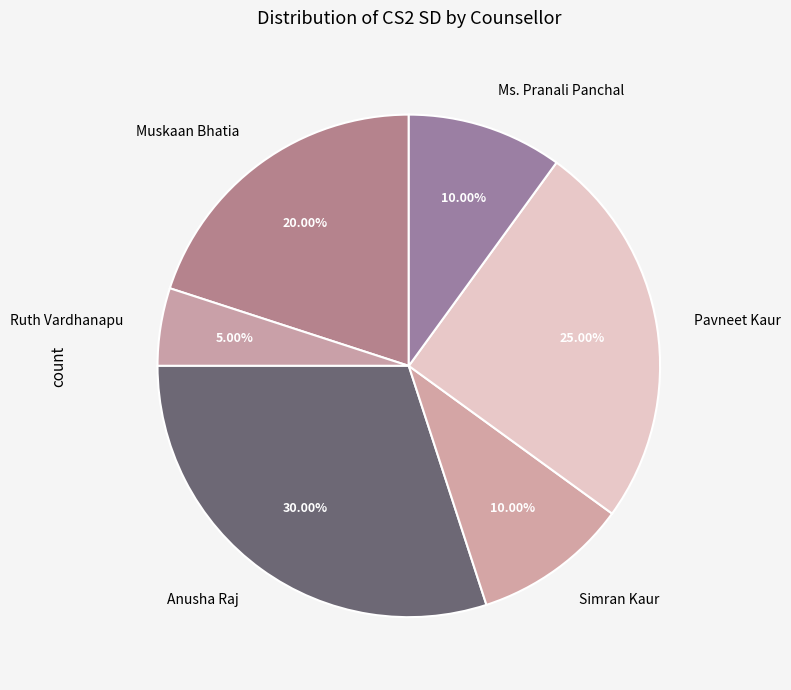

How many segments does this pie chart have?

6